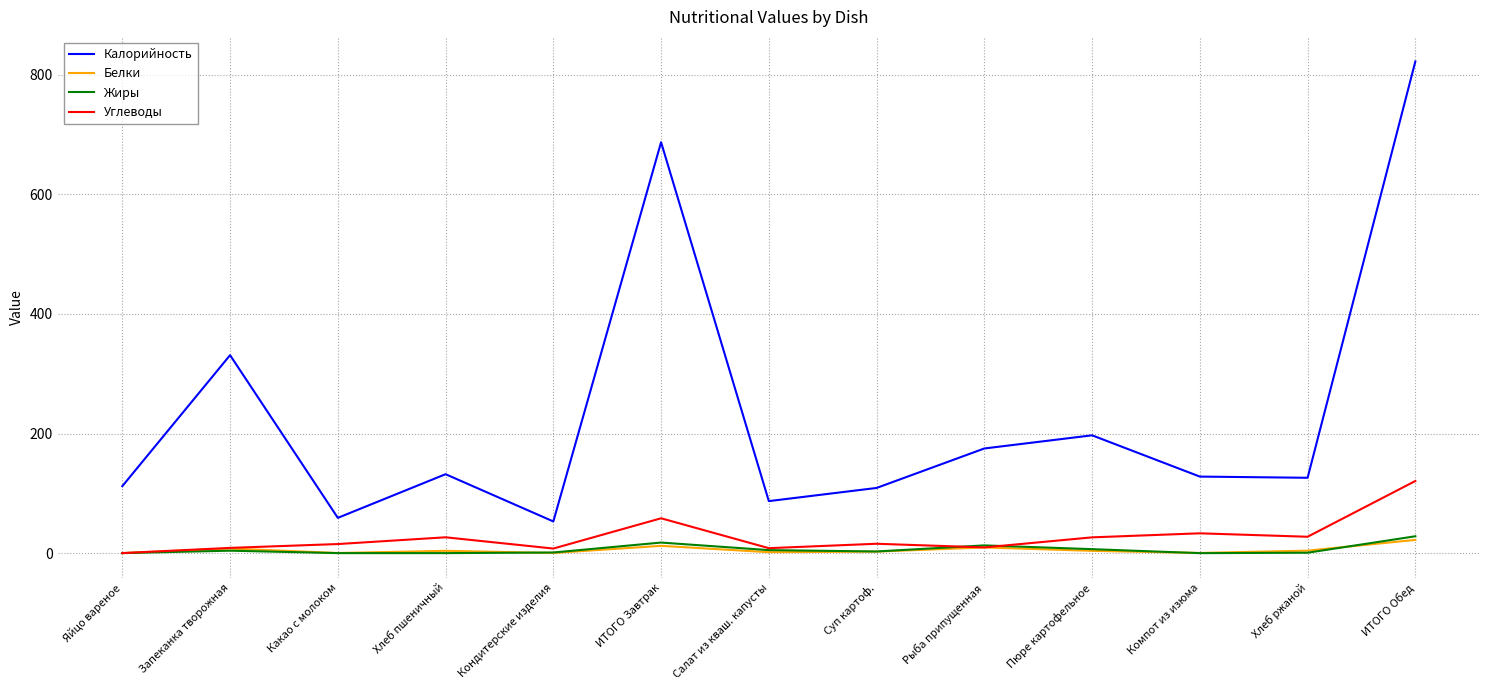

Between Кондитерские изделия and Компот из изюма, which series saw the biggest shift?

Калорийность